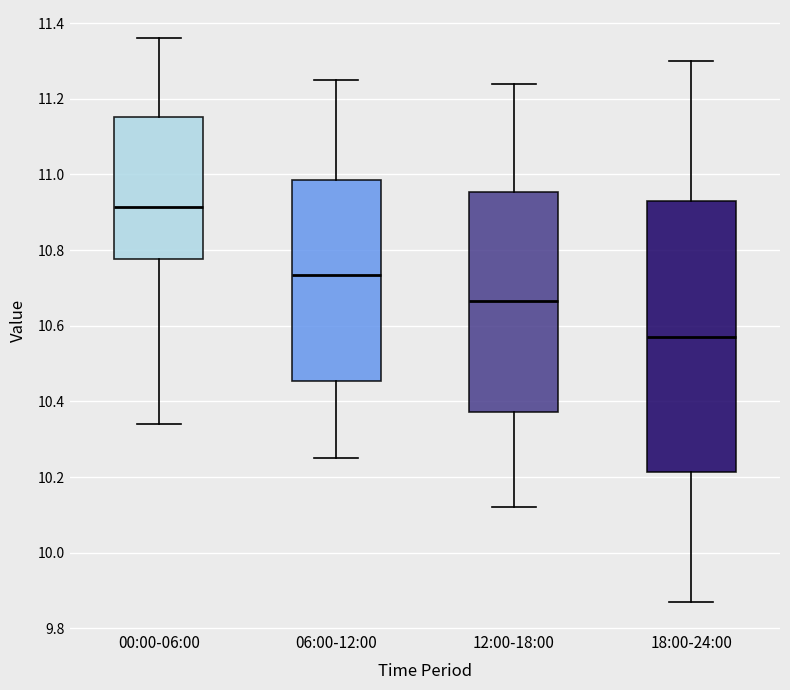

Reading left to right, read every box against the y-axis: the position of its median line, the range the box covers, and the ends of its whiskers. The values are not printed on the chart, so give them approximately, as read against the axis.

00:00-06:00: median 10.92, box 10.78 to 11.16, whiskers 10.34 to 11.36
06:00-12:00: median 10.74, box 10.46 to 10.98, whiskers 10.26 to 11.26
12:00-18:00: median 10.66, box 10.38 to 10.96, whiskers 10.12 to 11.24
18:00-24:00: median 10.58, box 10.22 to 10.94, whiskers 9.88 to 11.30